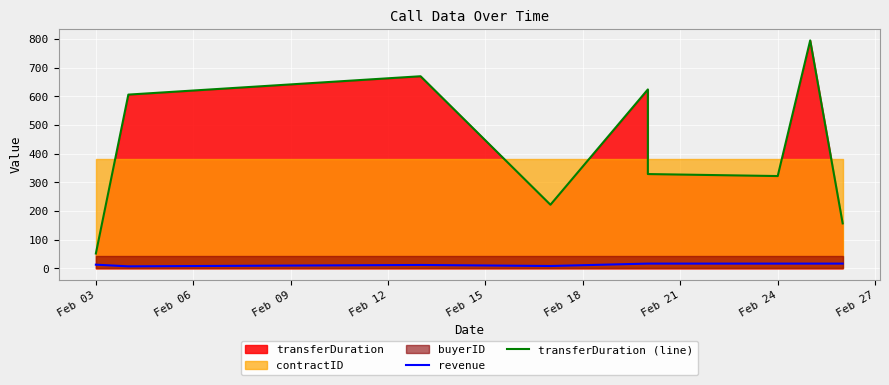

What is the highest value of the transferDuration (line) series?

795.0